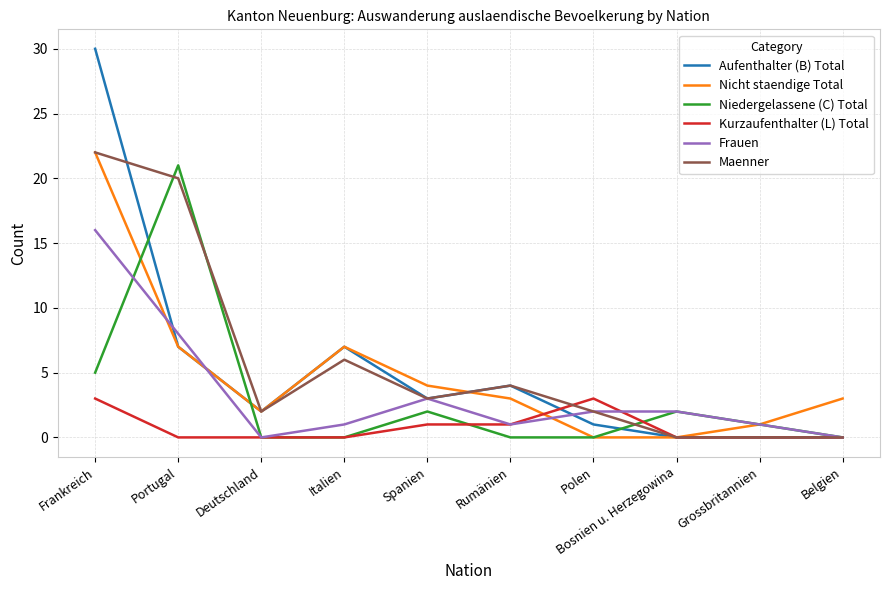

What are all the series names shown in the legend?

Aufenthalter (B) Total, Nicht staendige Total, Niedergelassene (C) Total, Kurzaufenthalter (L) Total, Frauen, Maenner